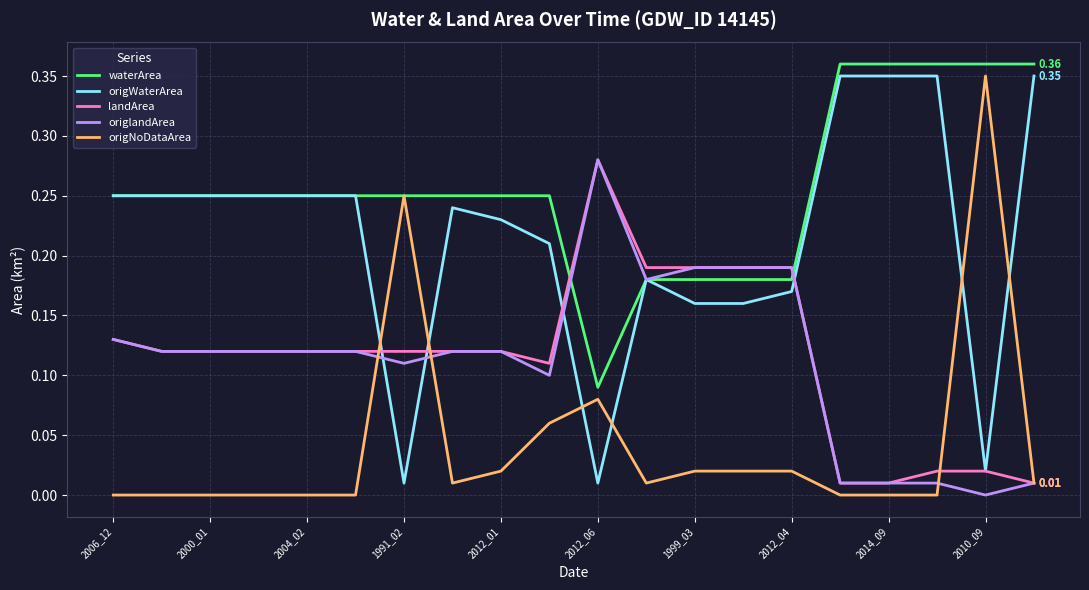

Which series has the largest total across all categories?

waterArea